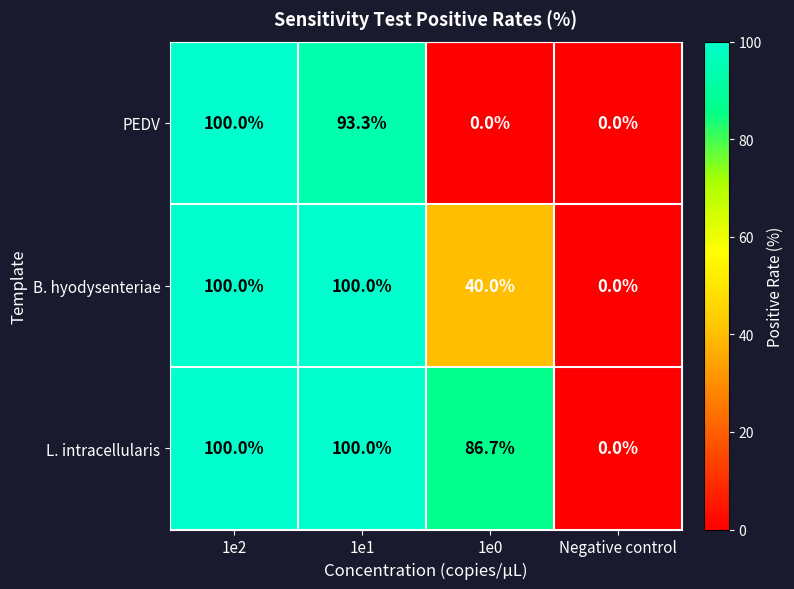

List the series in order of their overall mean, lowest first.

PEDV, B. hyodysenteriae, L. intracellularis